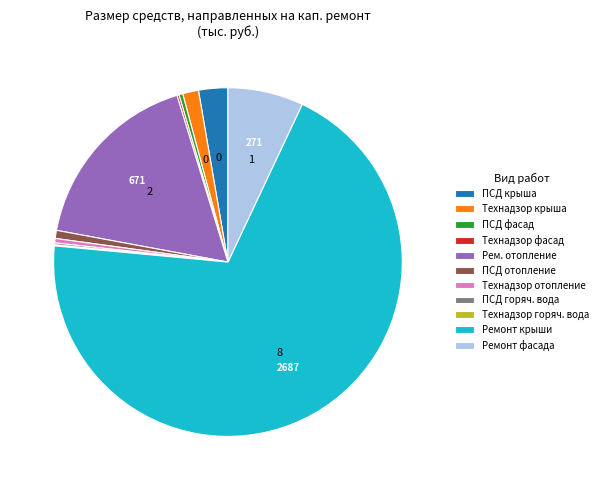

Does Рем. отопление account for over 50% of the chart?

No